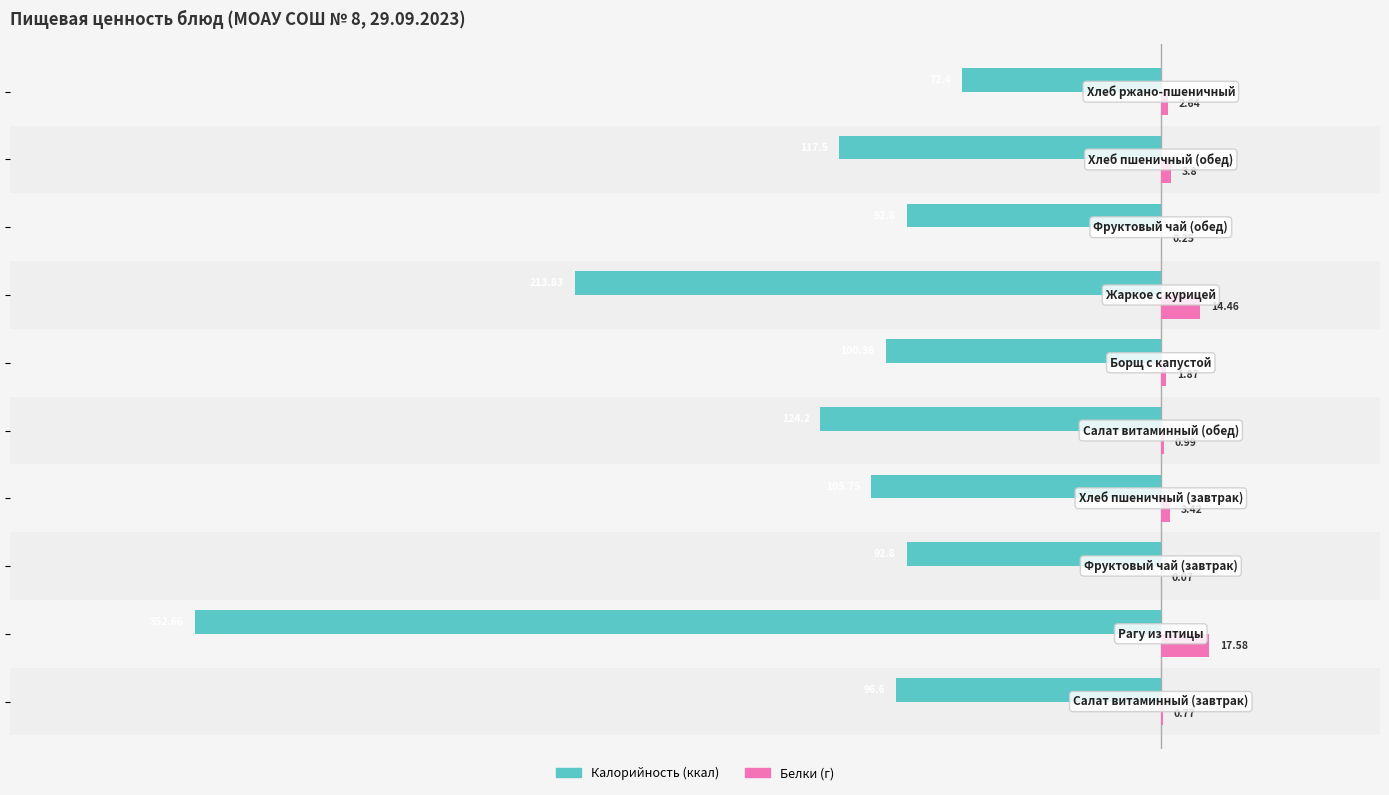

Count the number of categories in the chart.

10